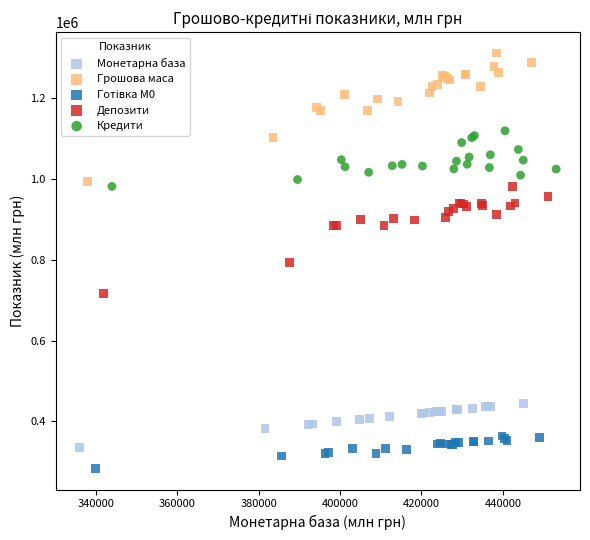

Which series contains the highest Y value?

Грошова маса